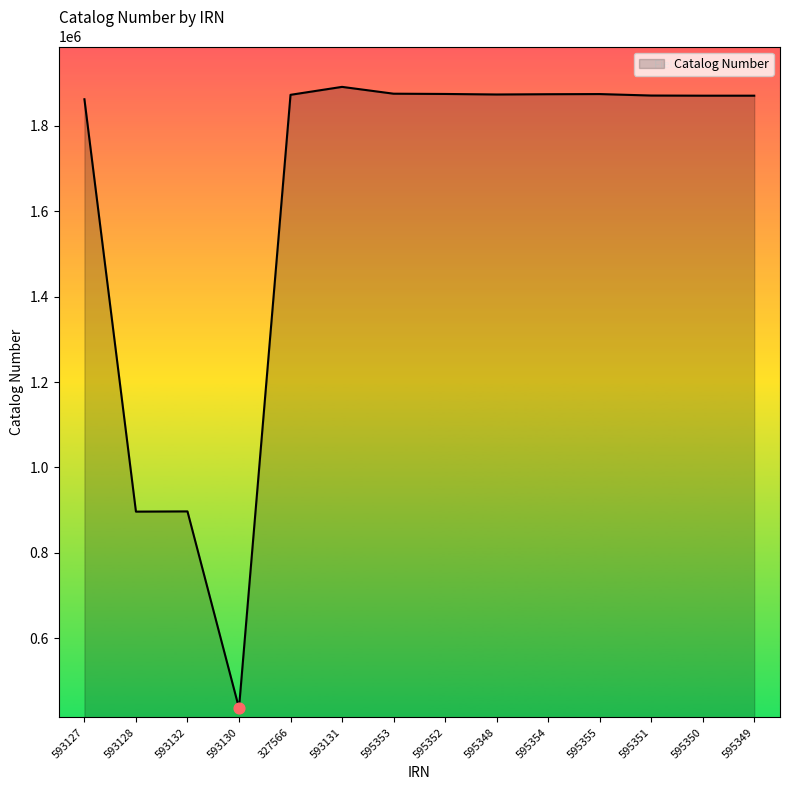

What is the ratio of the value at 595350 to the value at 593132?

2.1